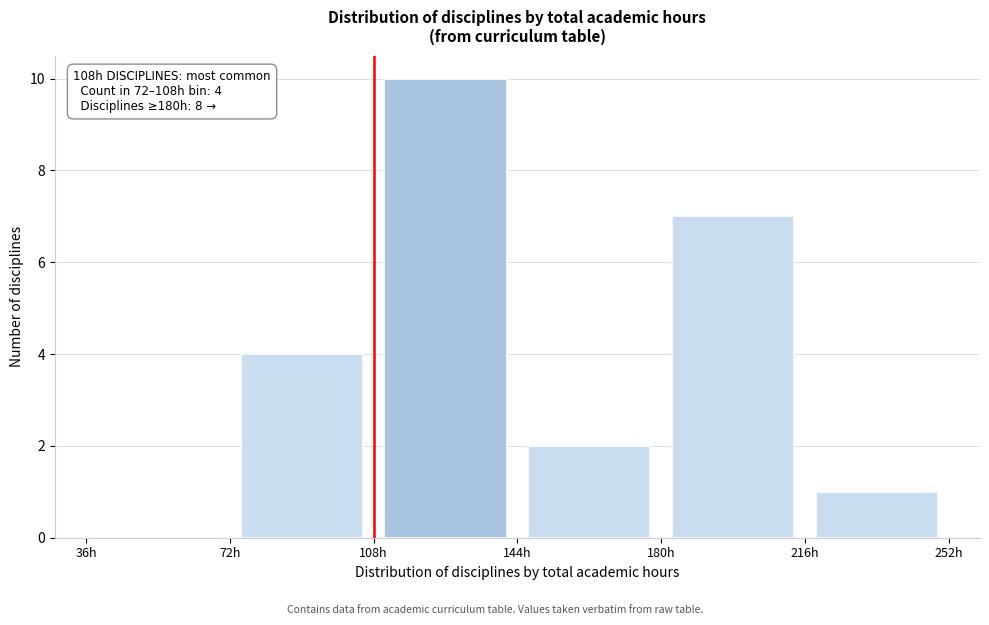

Over which range of the x-axis is the bar tallest?

108 to 144